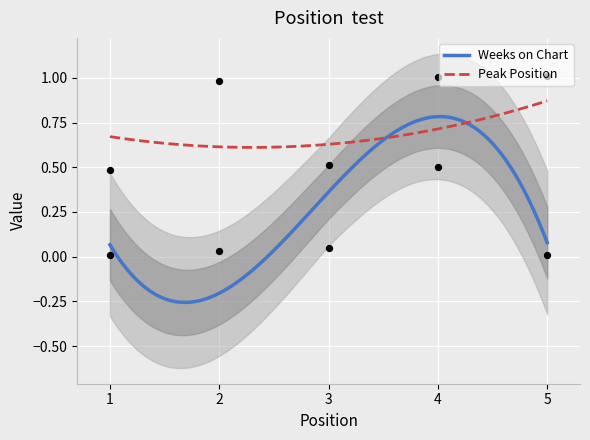

At which category is the sum across all series the highest?

4